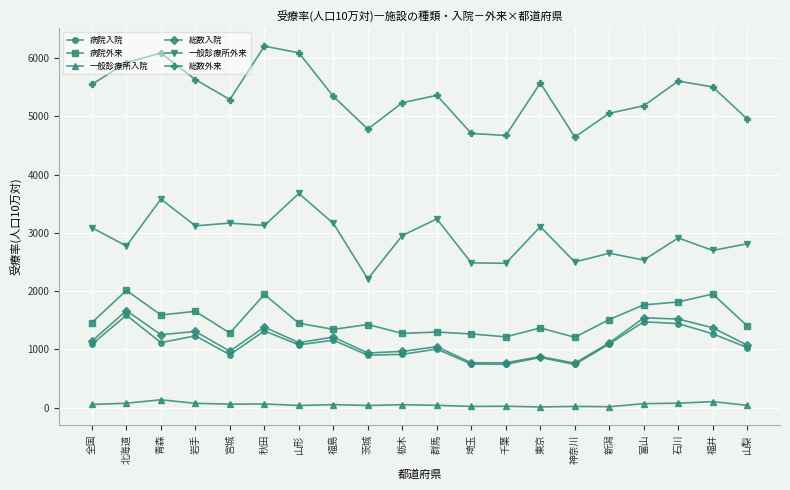

The value of 病院入院 at 青森 is 2001. True or false?

False